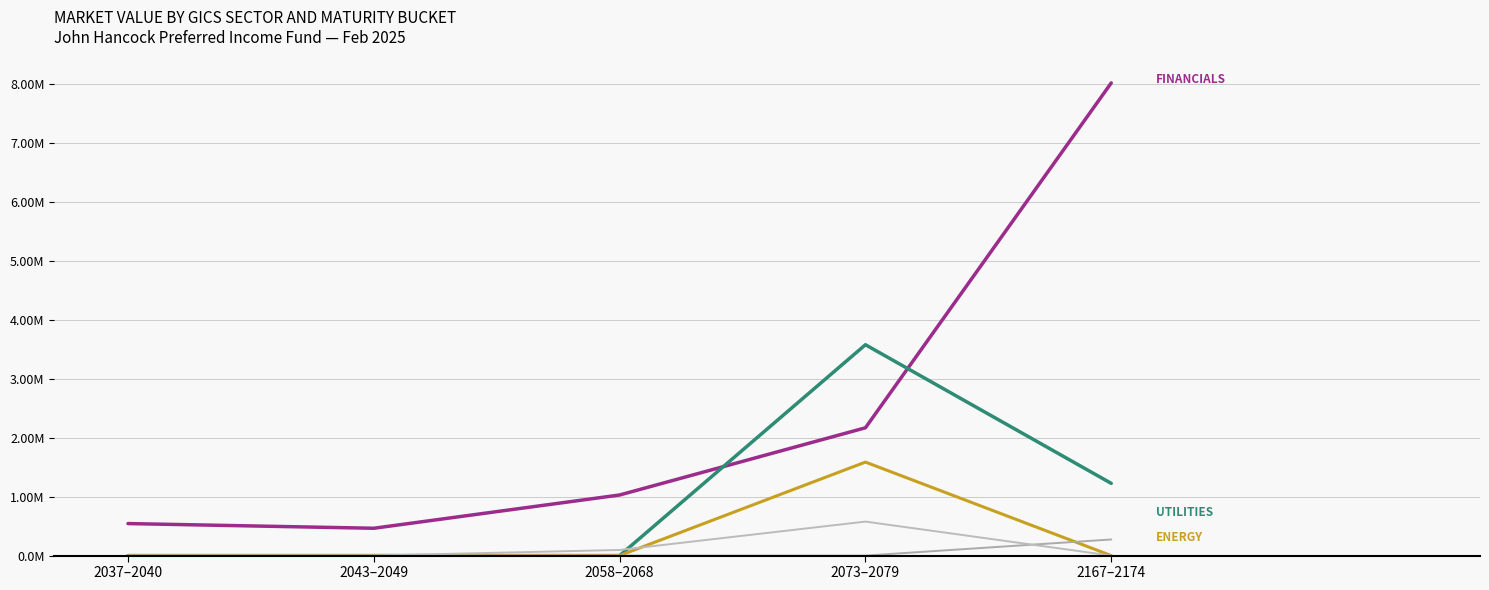

Does the chart display data point markers on the line(s)?

No